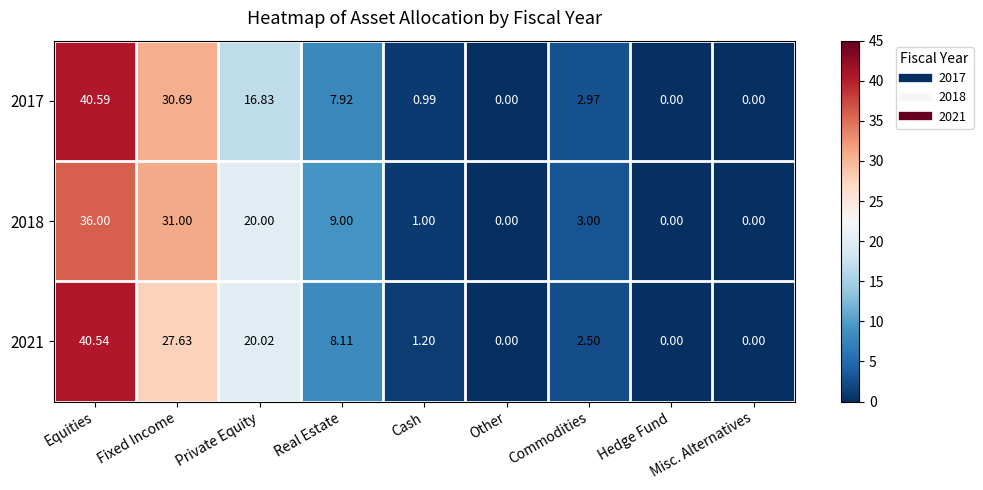

Is the value of 2017 at Commodities greater than the value of 2018 at Real Estate?

No